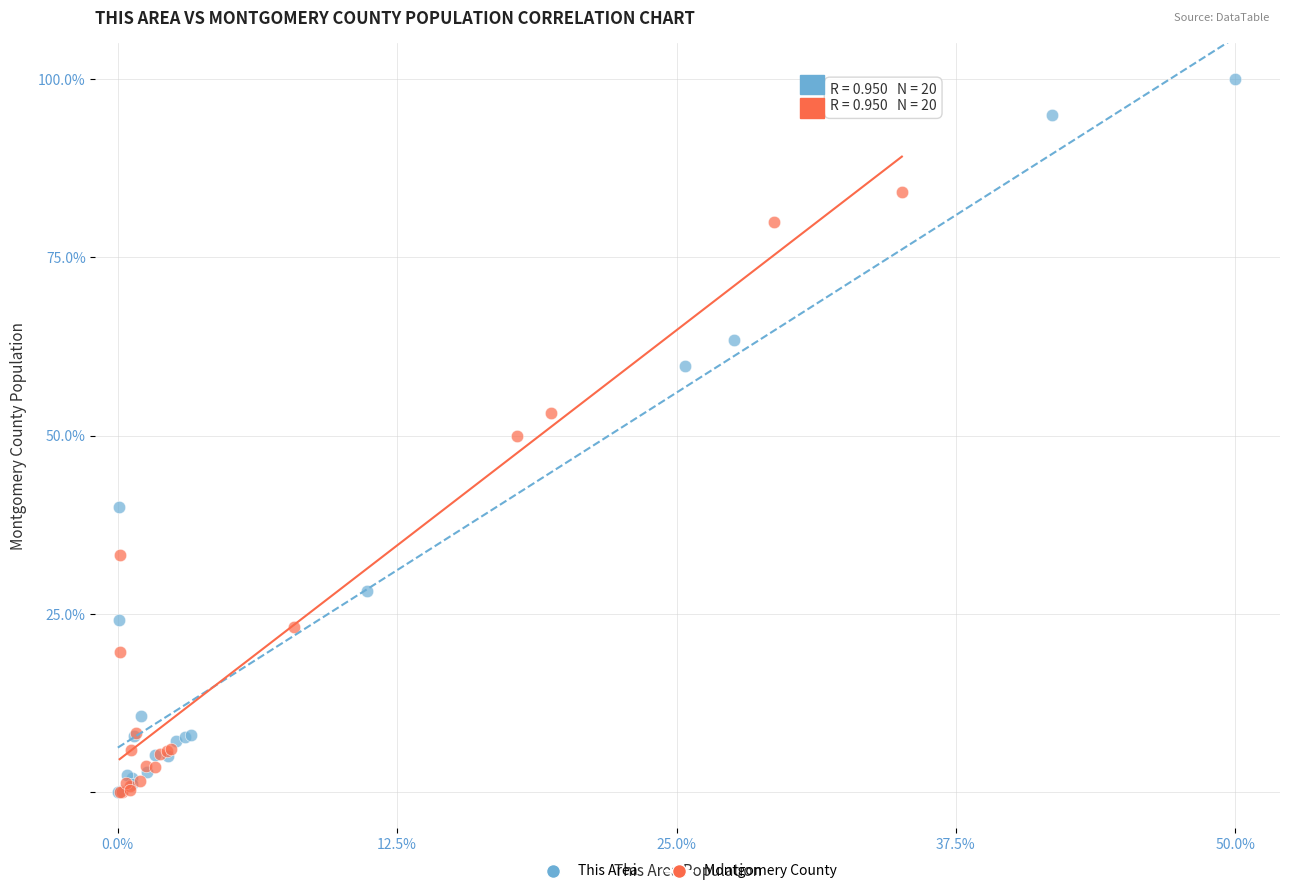

Which series has the widest spread of Y values?

This Area